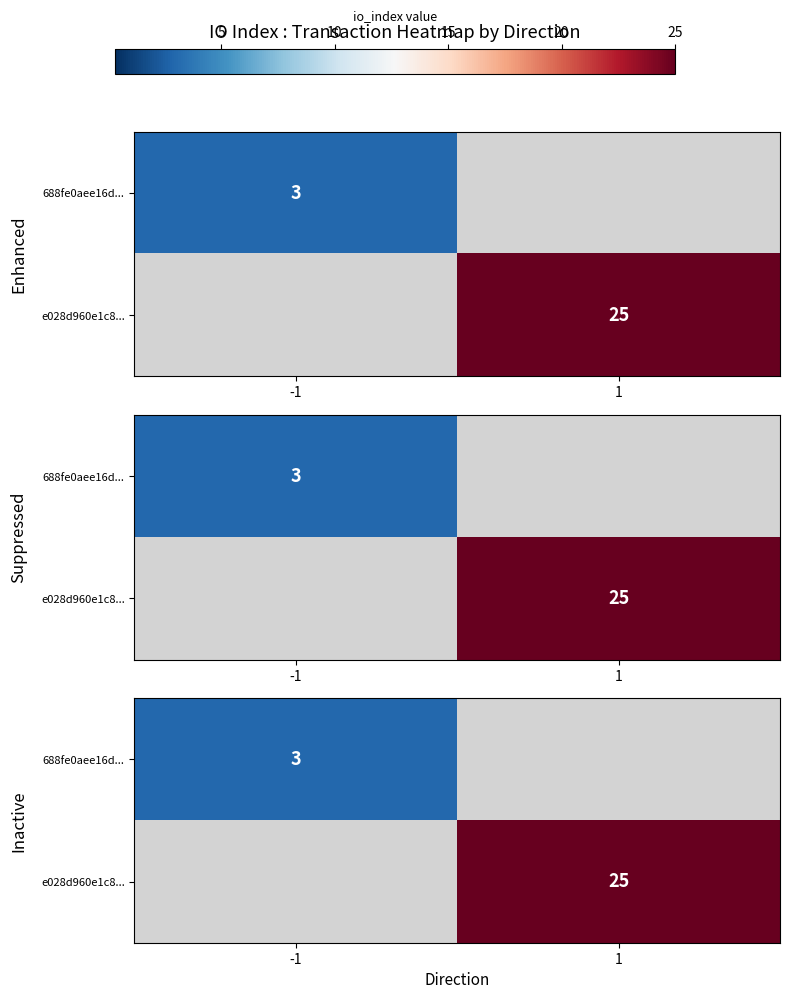

Rank the series by their maximum value, from lowest to highest.

688fe0aee16d..., e028d960e1c8...